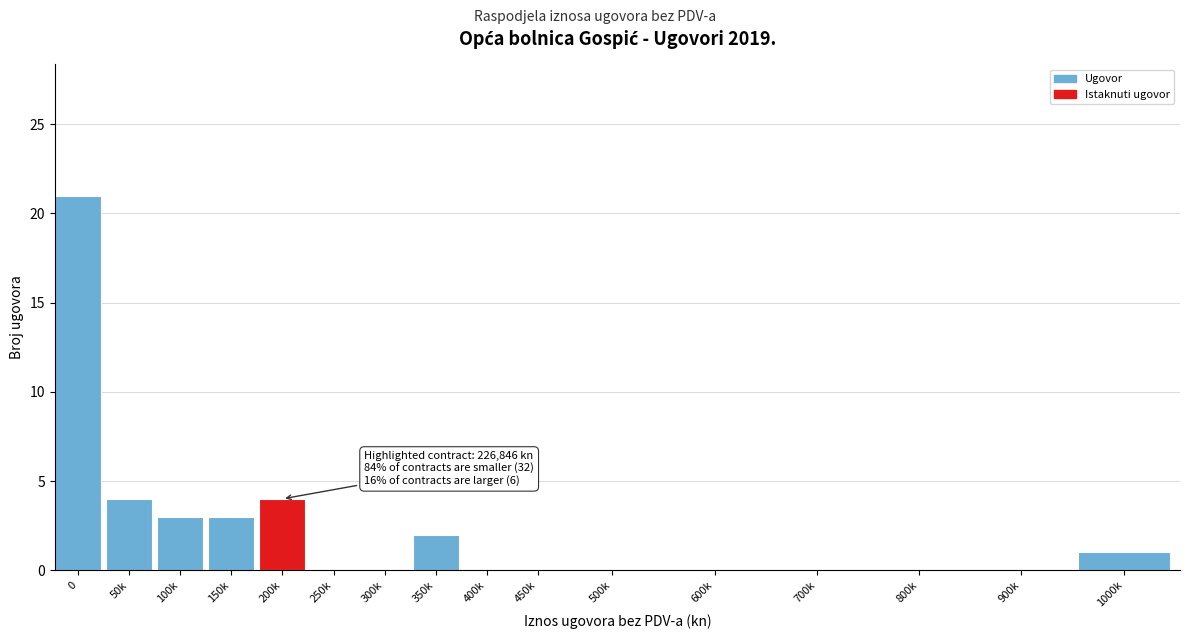

Reading left to right, transcribe all the data shown in this chart.

0=21	50k=4	100k=3	150k=3	200k=4	250k=0	300k=0	350k=2	400k=0	450k=0	500k=0	600k=0	700k=0	800k=0	900k=0	1000k=1